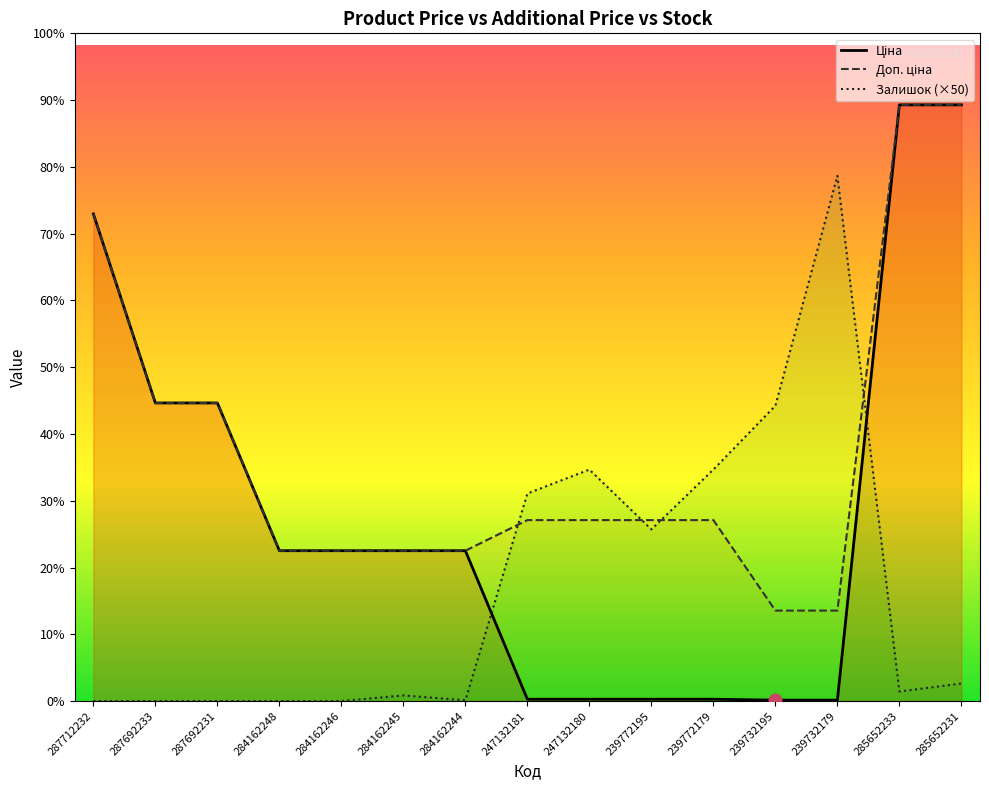

Rank the series by their average value, from lowest to highest.

Залишок, Ціна, Доп. ціна